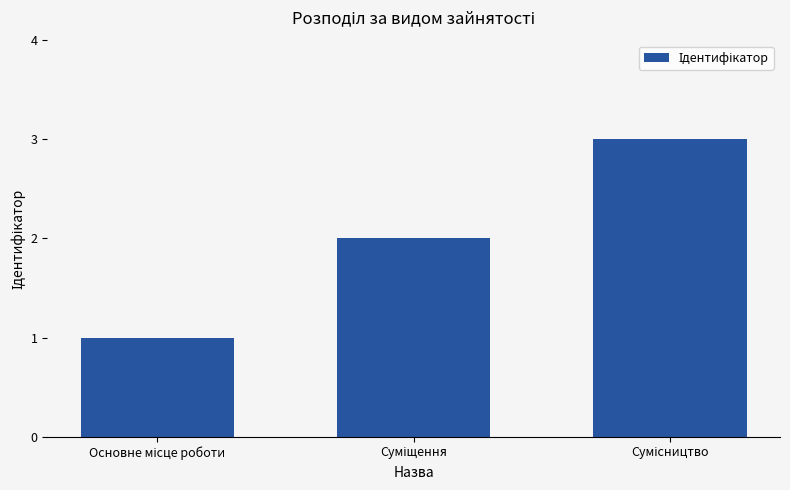

What is the greatest value displayed?

3